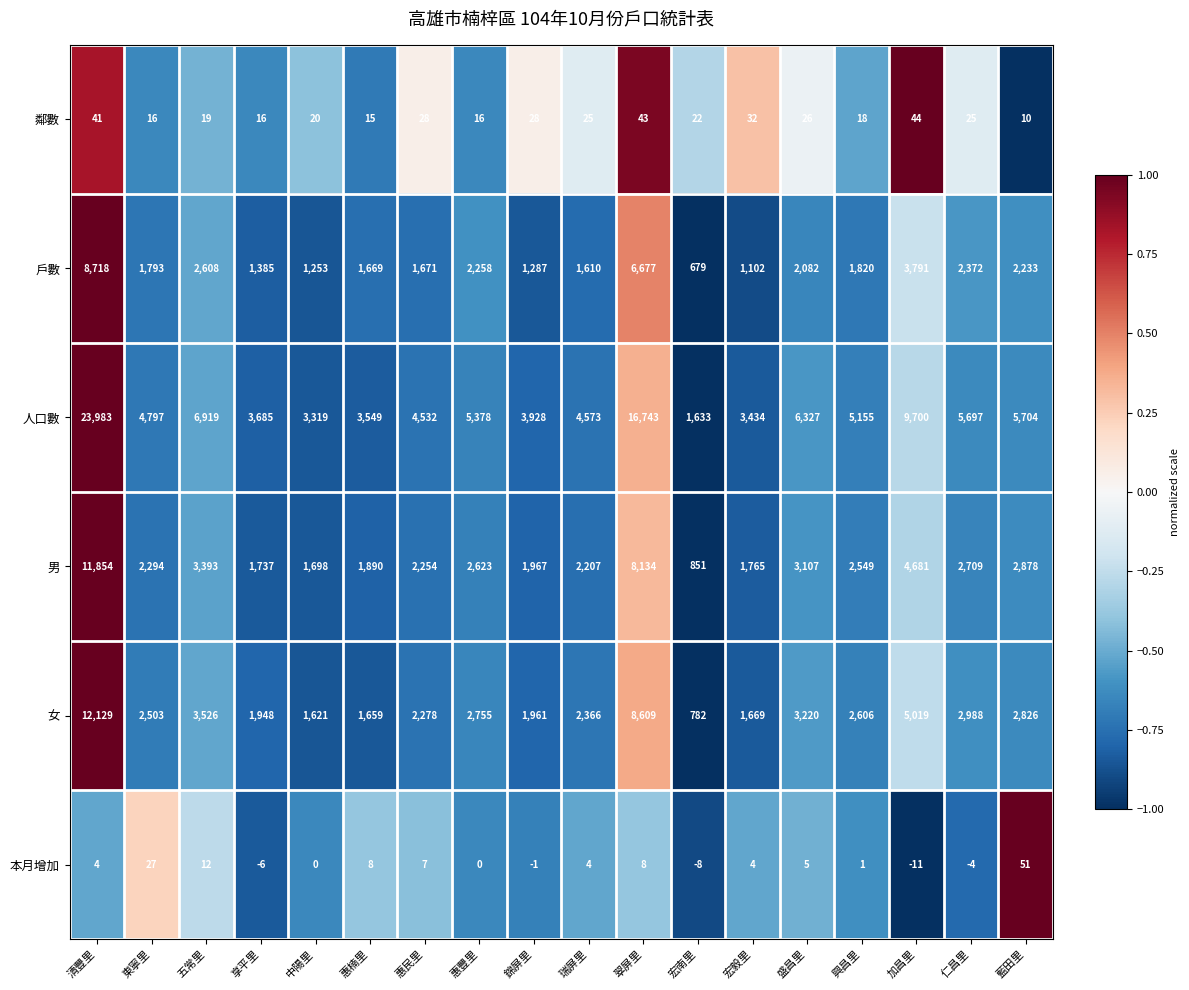

What is the difference between the highest and lowest values at 瑞屏里?

4569